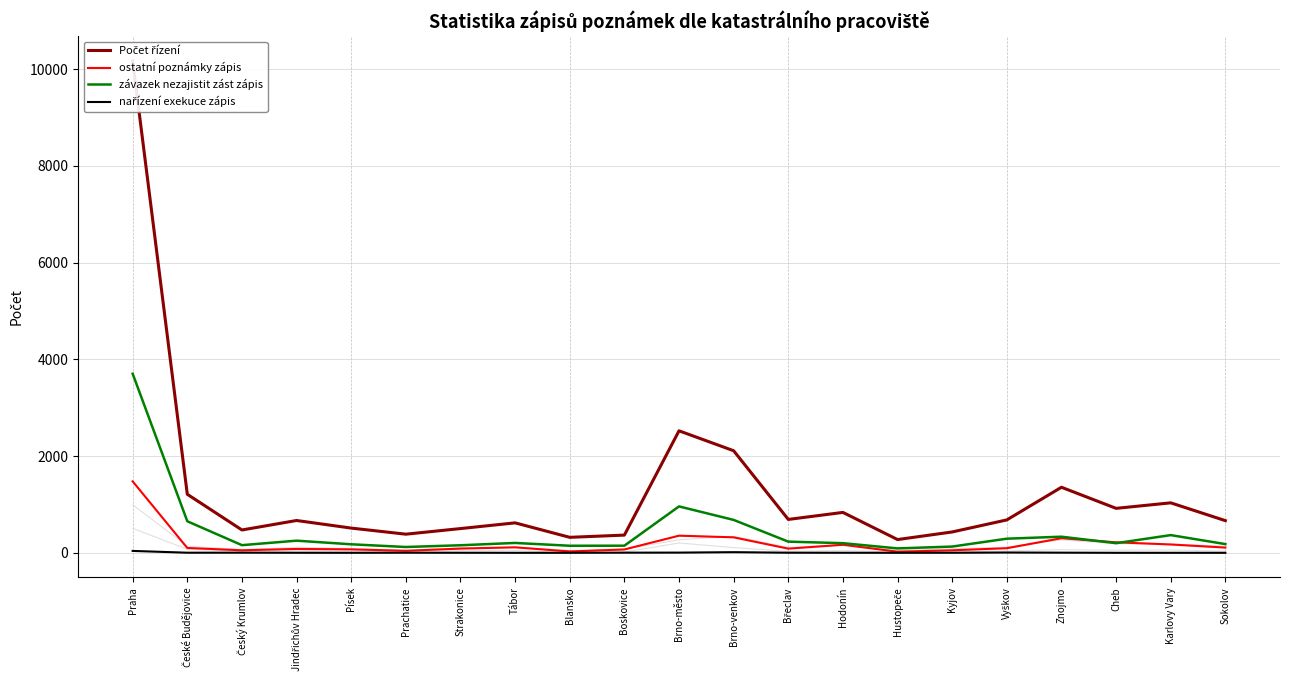

At which category is the sum across all series the highest?

Praha